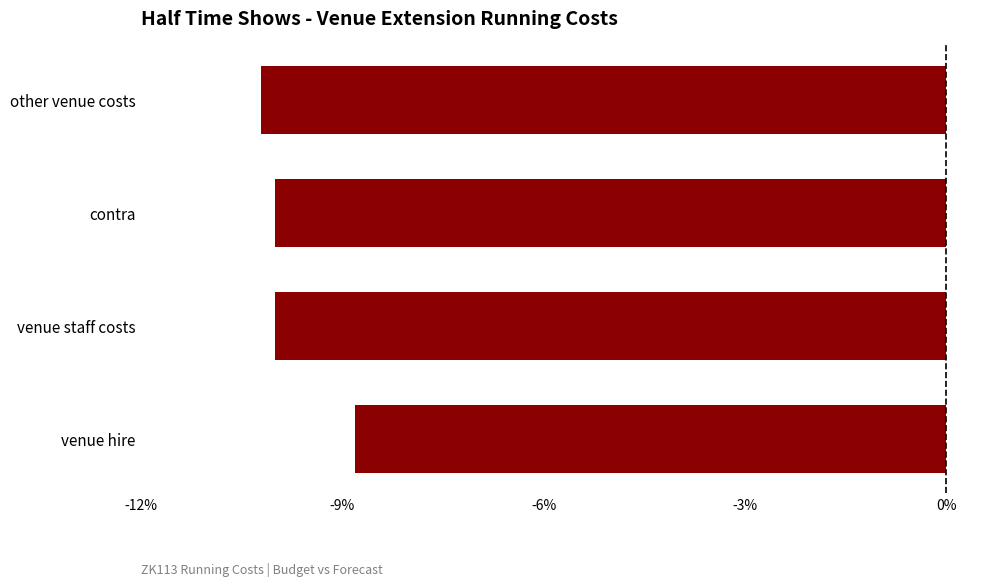

Does the chart contain any negative values?

Yes